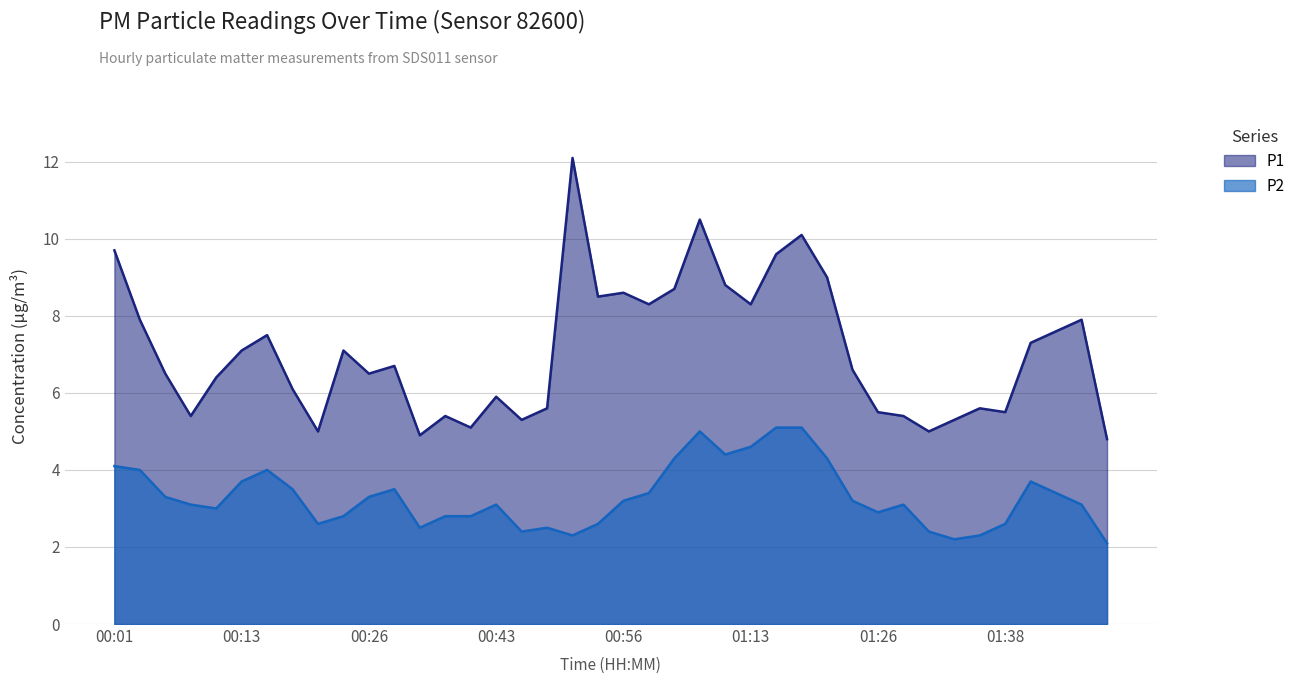

What is the minimum value shown in the chart?

2.1